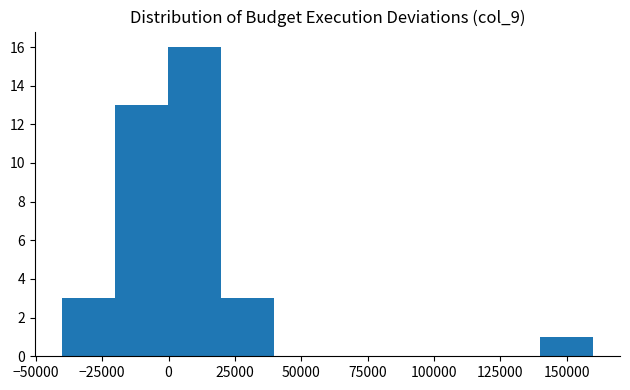

Which range on the x-axis has the tallest bar?

0 to 20000